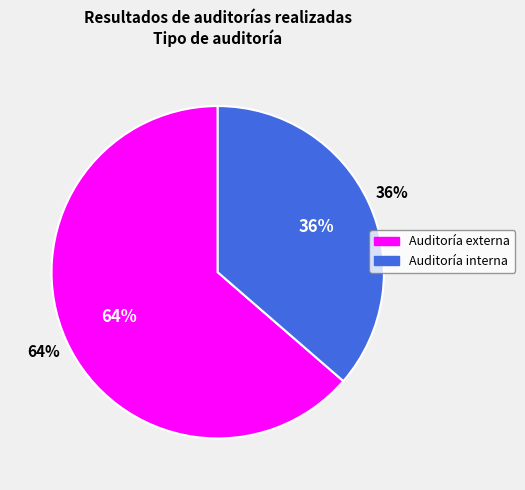

To the nearest percent, what percentage of the pie is Auditoría externa?

64%